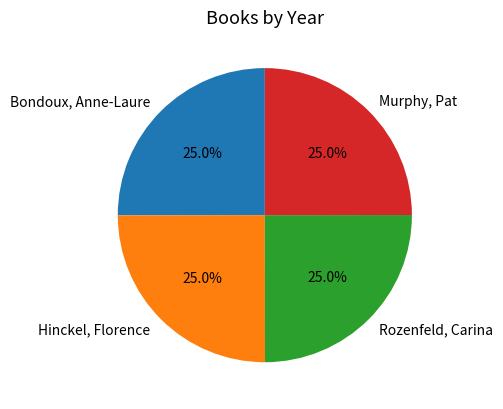

Does Bondoux, Anne-Laure account for over 50% of the chart?

No